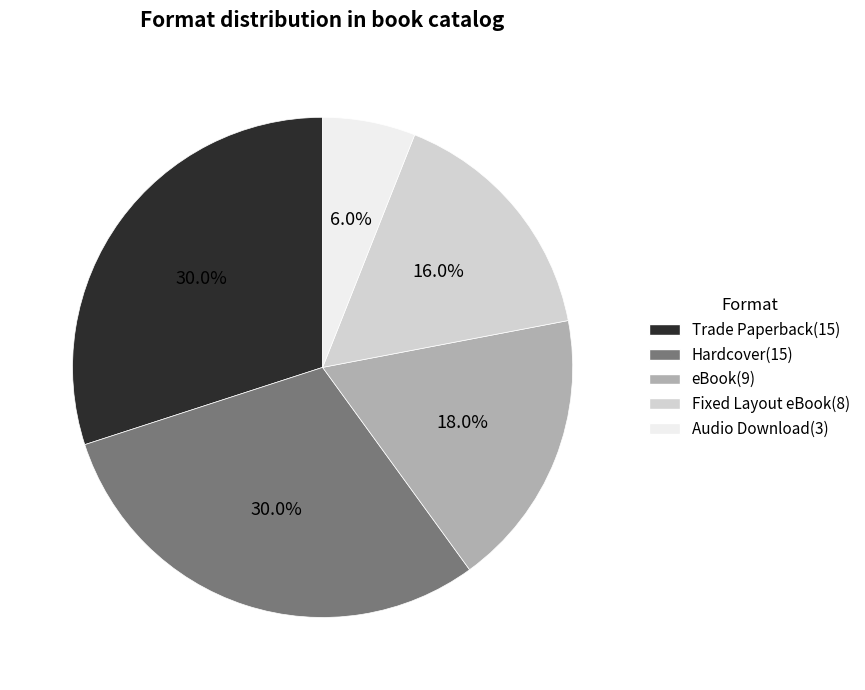

Which category has the smallest portion of the pie?

Audio Download